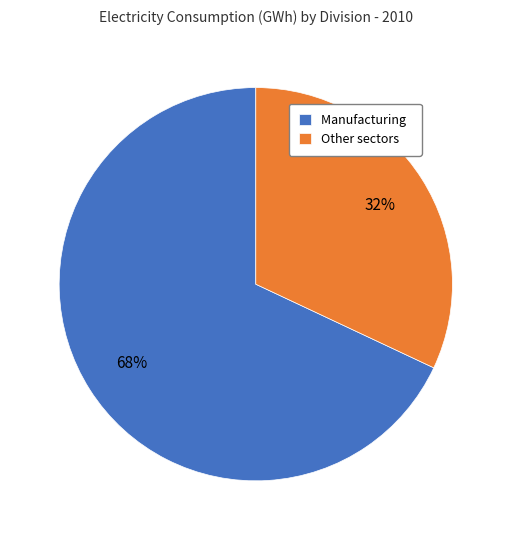

How many segments does this pie chart have?

2